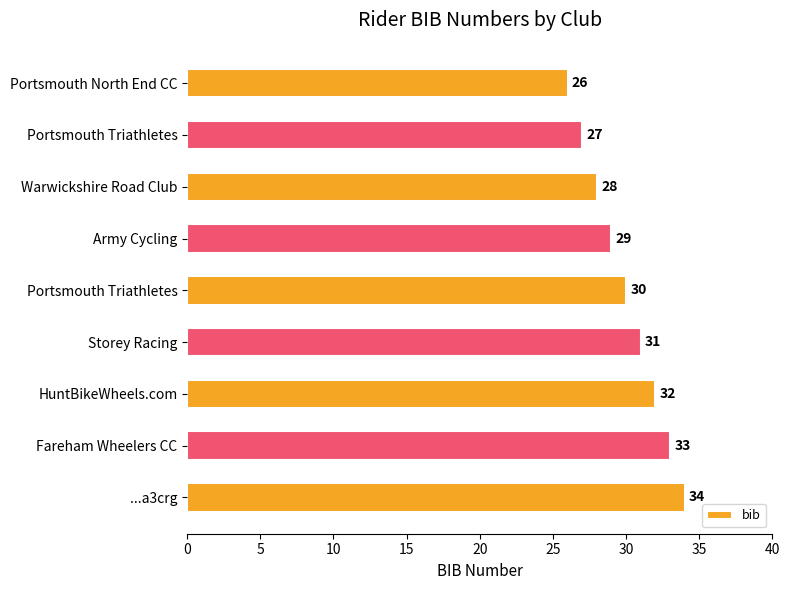

How many values are below 30?

4